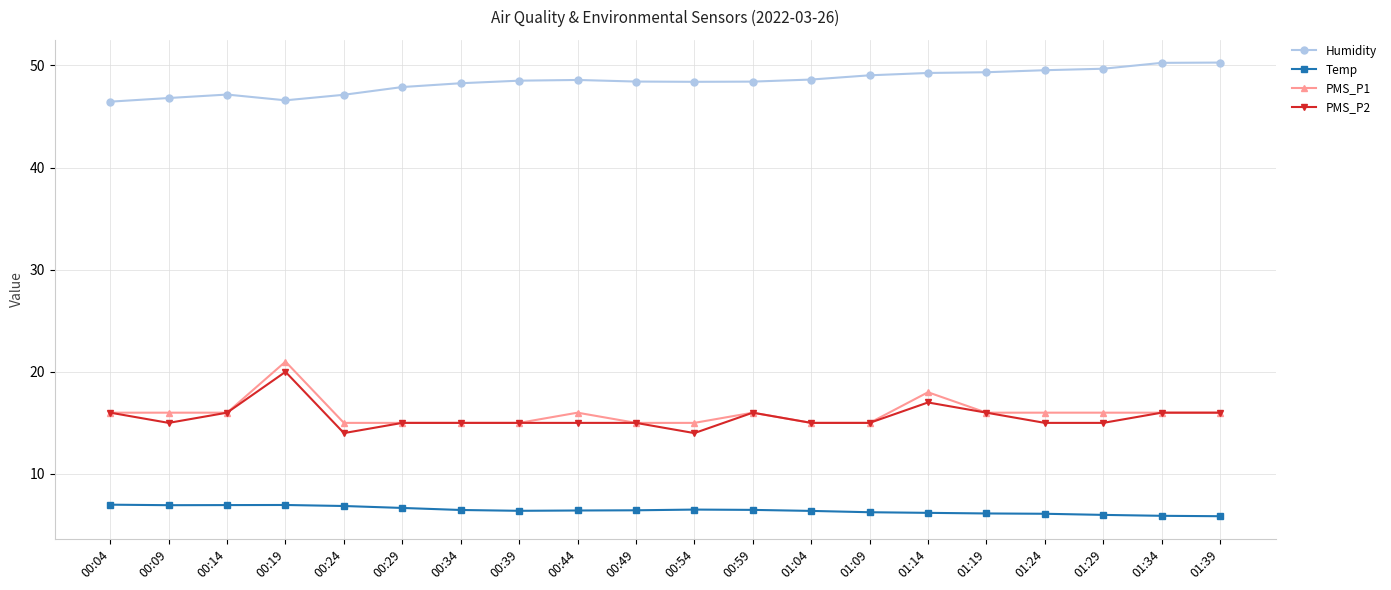

What is the smallest value displayed?

5.9